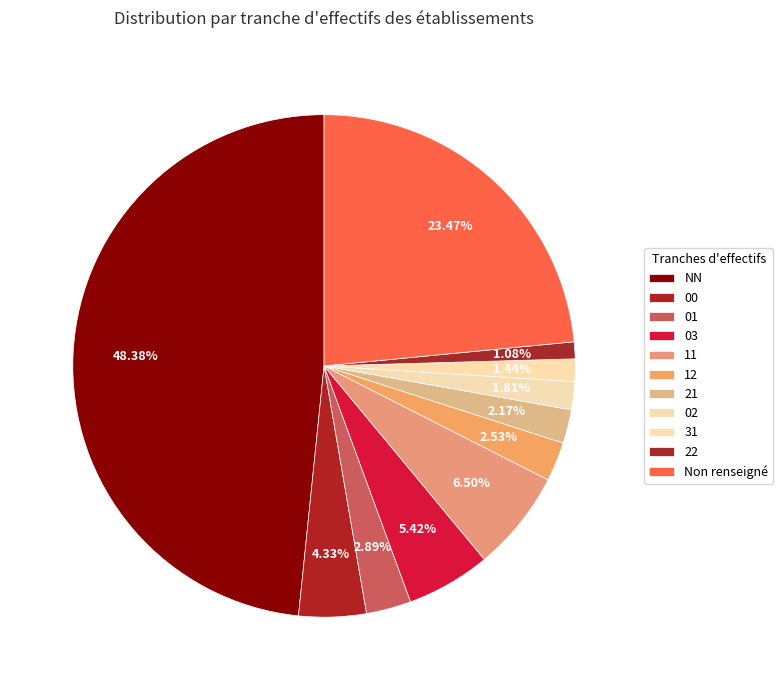

Does 11 account for over 50% of the chart?

No